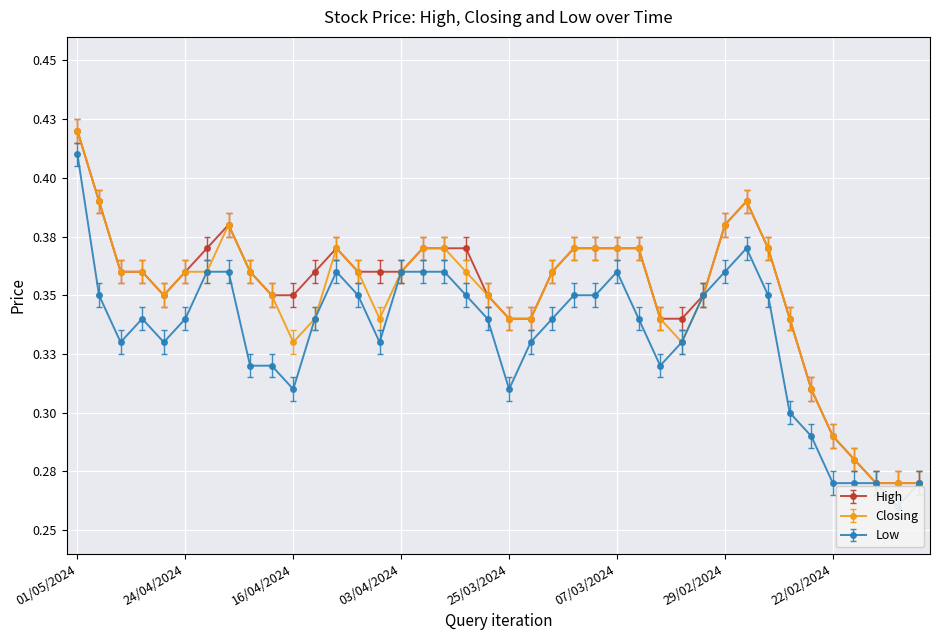

List the series in order of their peak value, highest first.

High, Closing, Low